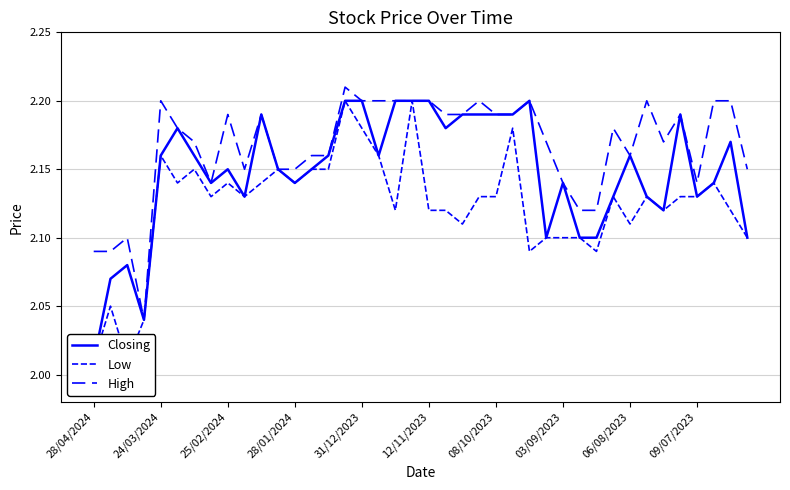

At which category does the chart reach its peak across all series?

15